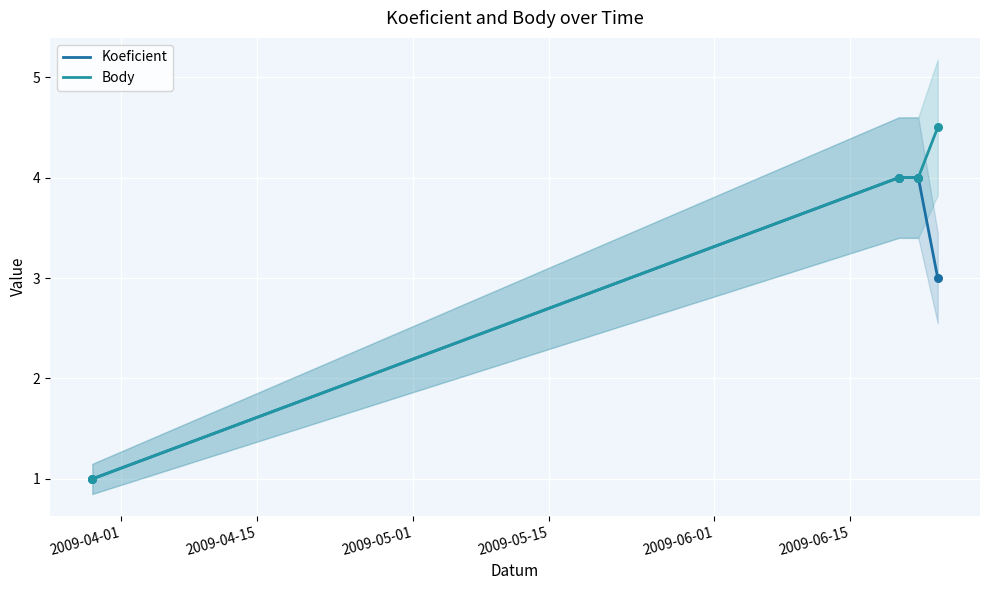

Which series reaches the minimum Y coordinate?

Koeficient